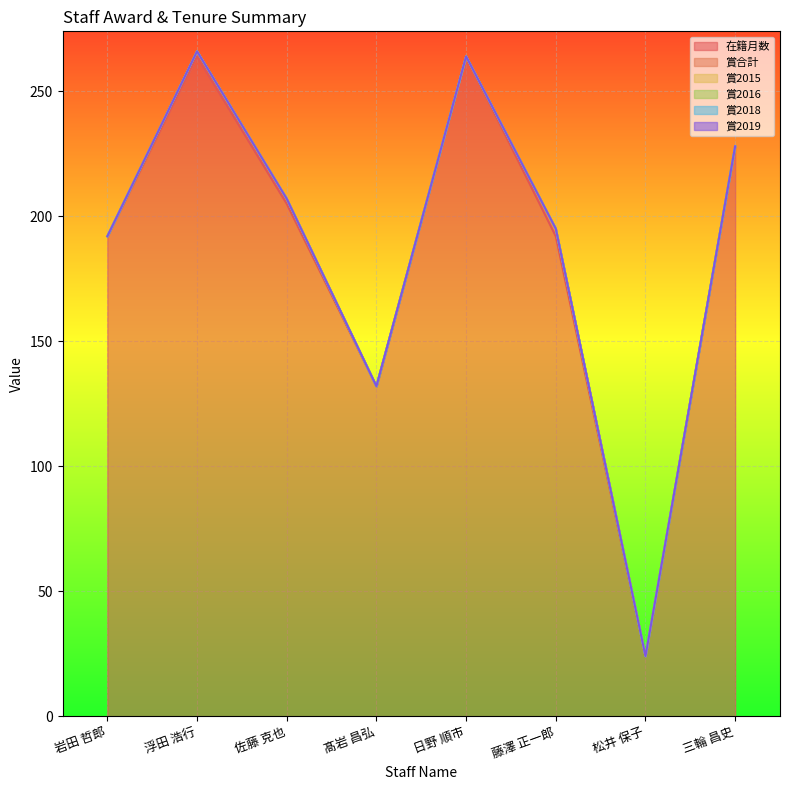

What is the spread (max minus min) of values at 浮田 浩行?

264